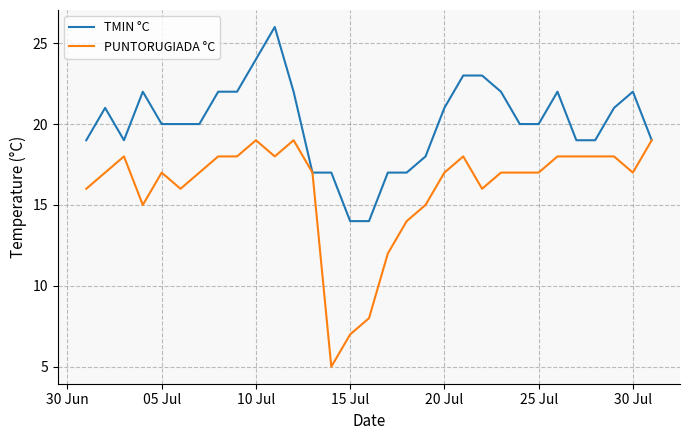

List the series in order of their overall mean, lowest first.

PUNTORUGIADA °C, TMIN °C